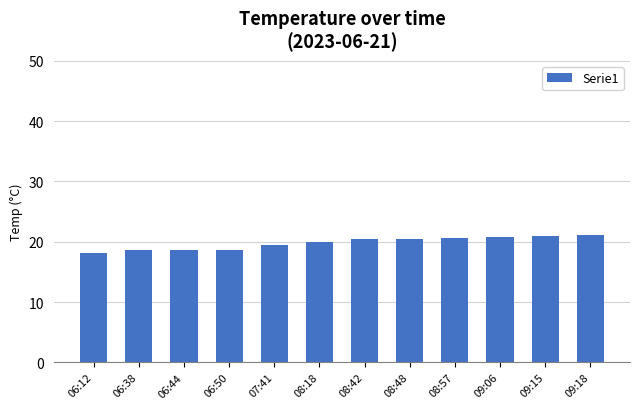

What is the label of the 5th bar from the right?

08:48